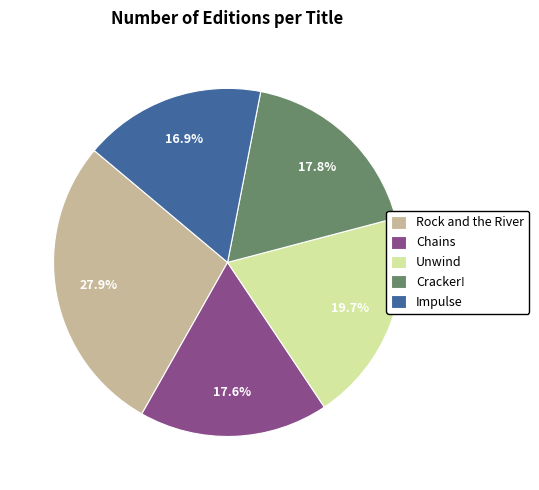

How many slices are in this pie chart?

5